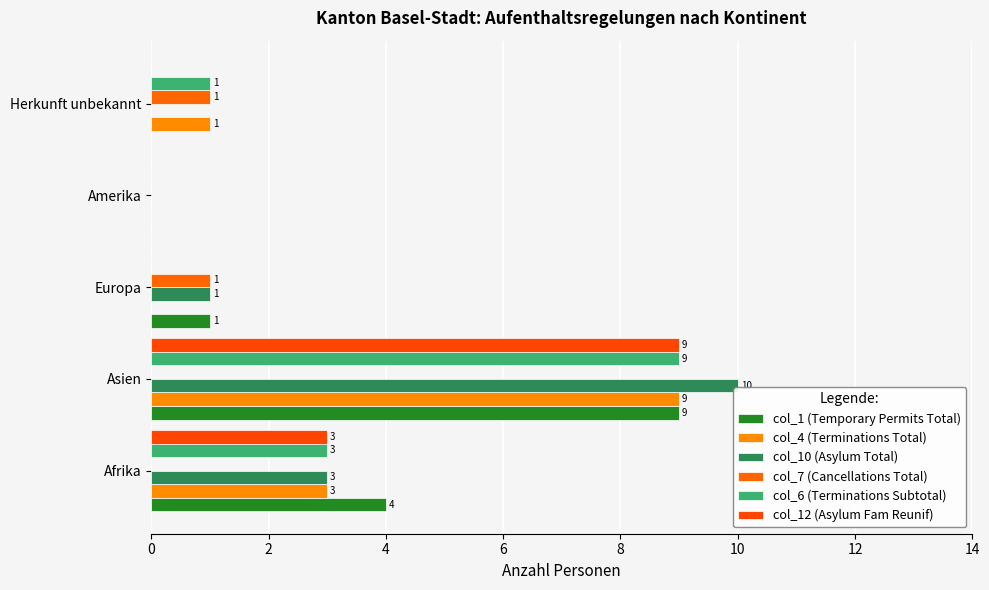

Count the number of categories in the chart.

5